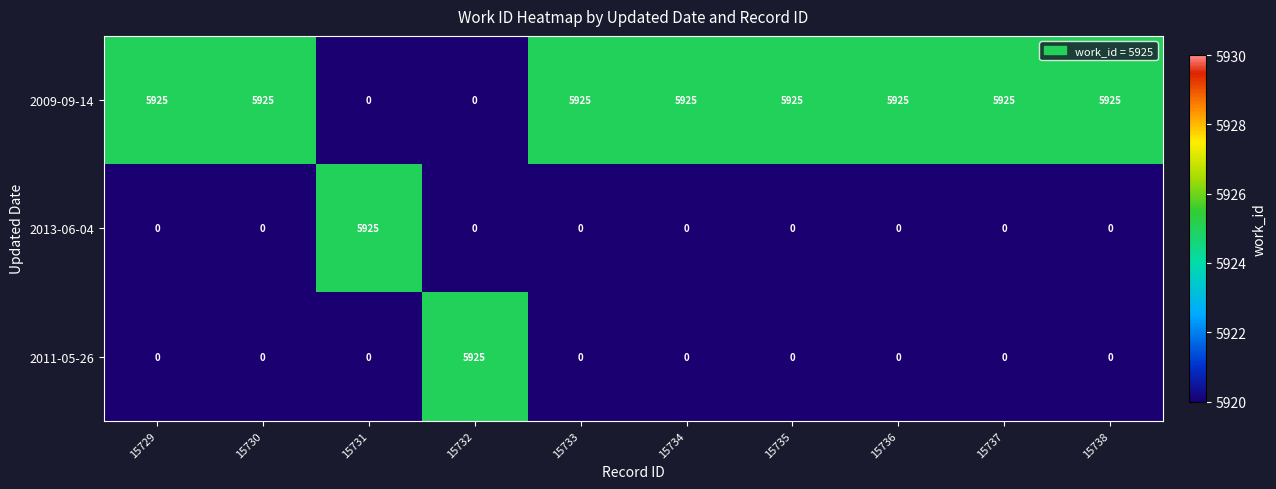

Which series has the largest total across all categories?

2009-09-14